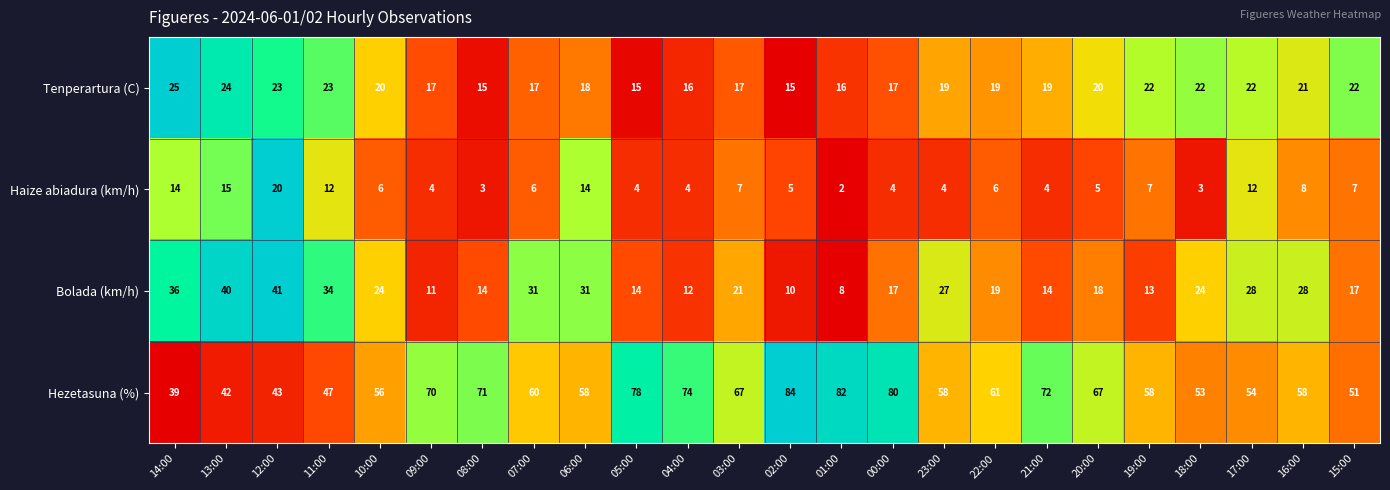

List the series in order of their peak value, lowest first.

Haize abiadura (km/h), Tenperartura (C), Bolada (km/h), Hezetasuna (%)